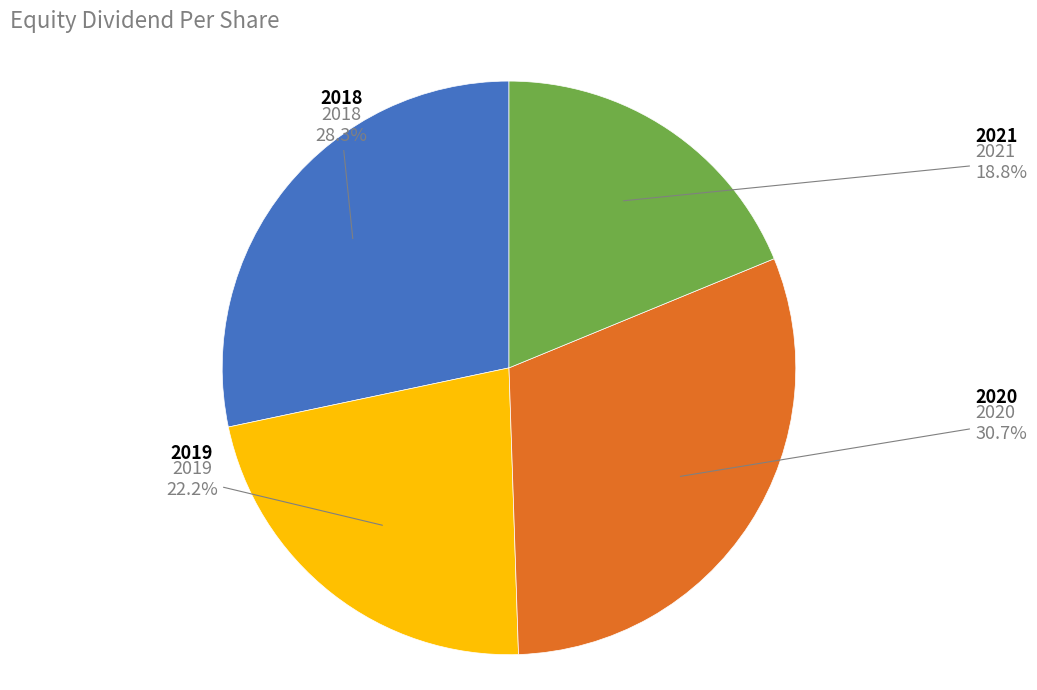

What is the largest slice in the pie chart?

2020